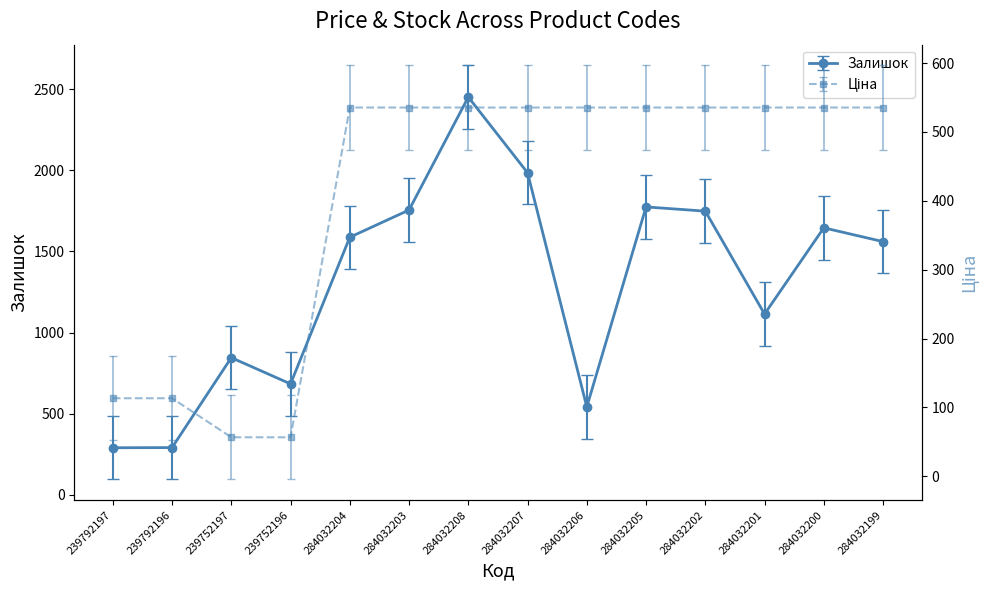

True or false: Ціна and Залишок intersect in this chart.

False